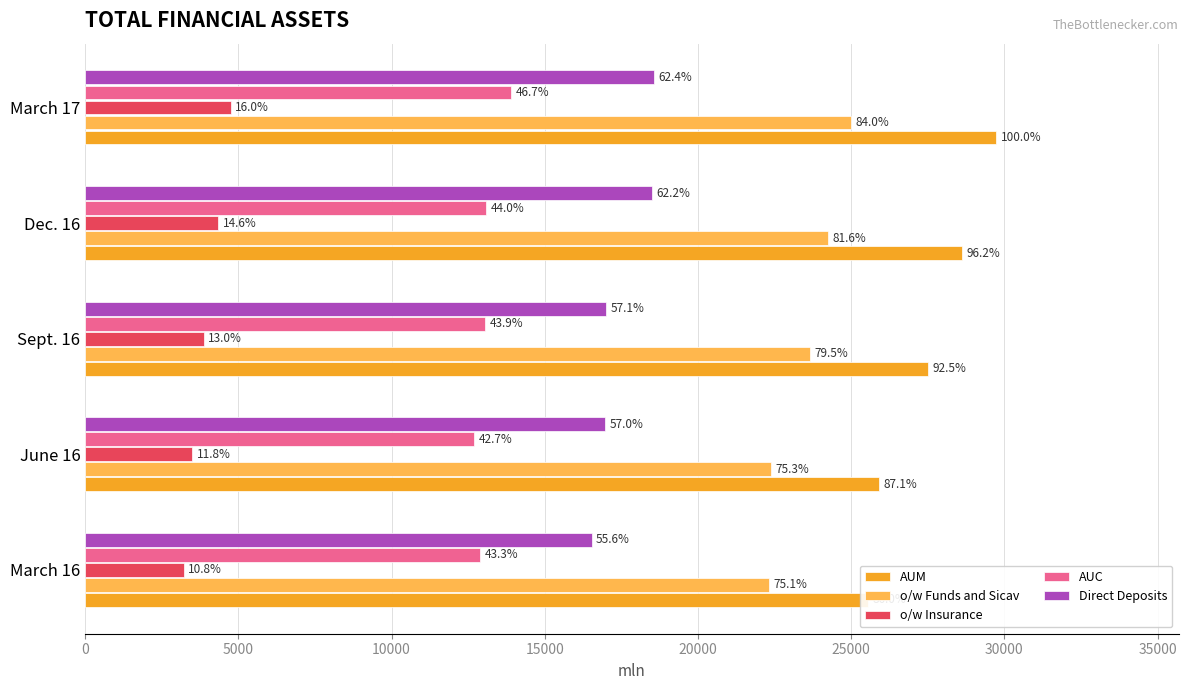

Which series has the largest range (max minus min)?

AUM